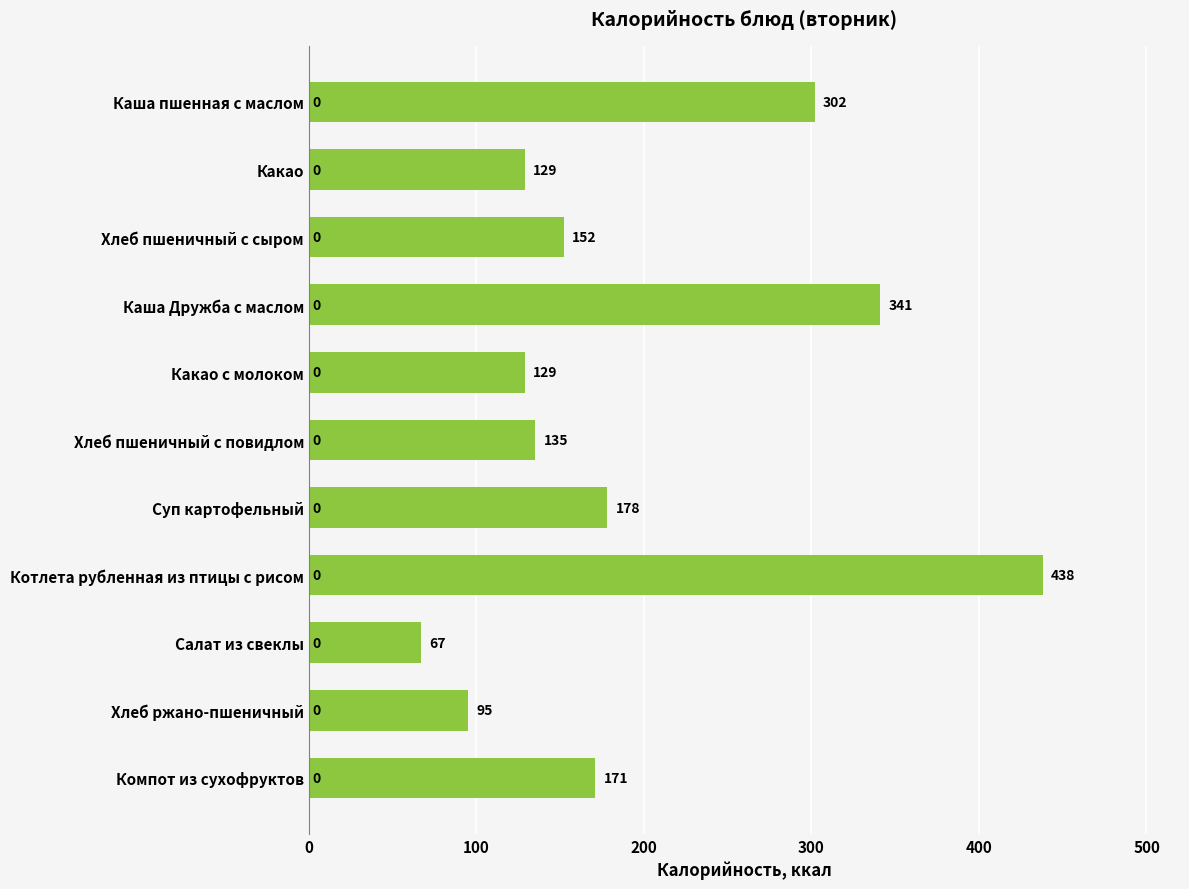

How many values are below 152?

5